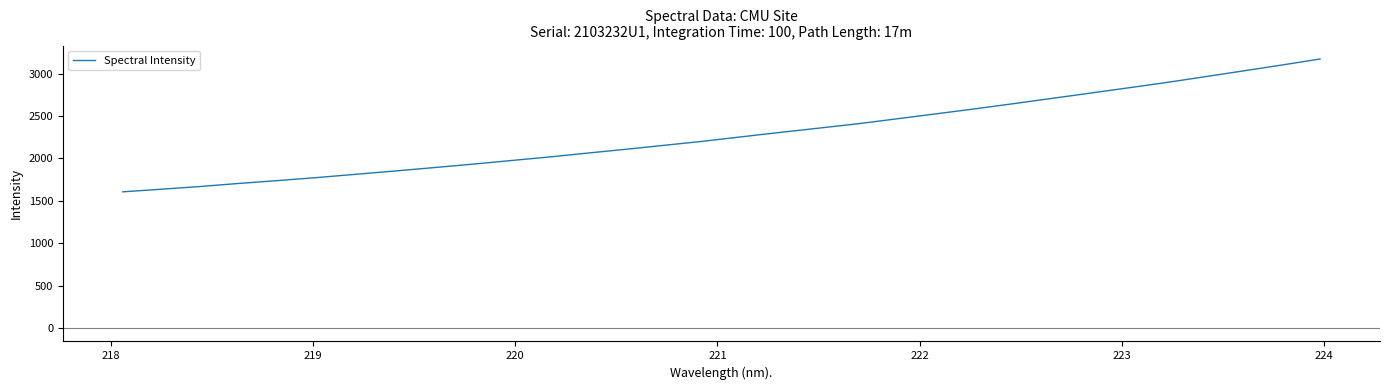

What is the sum of all values?

73108.6